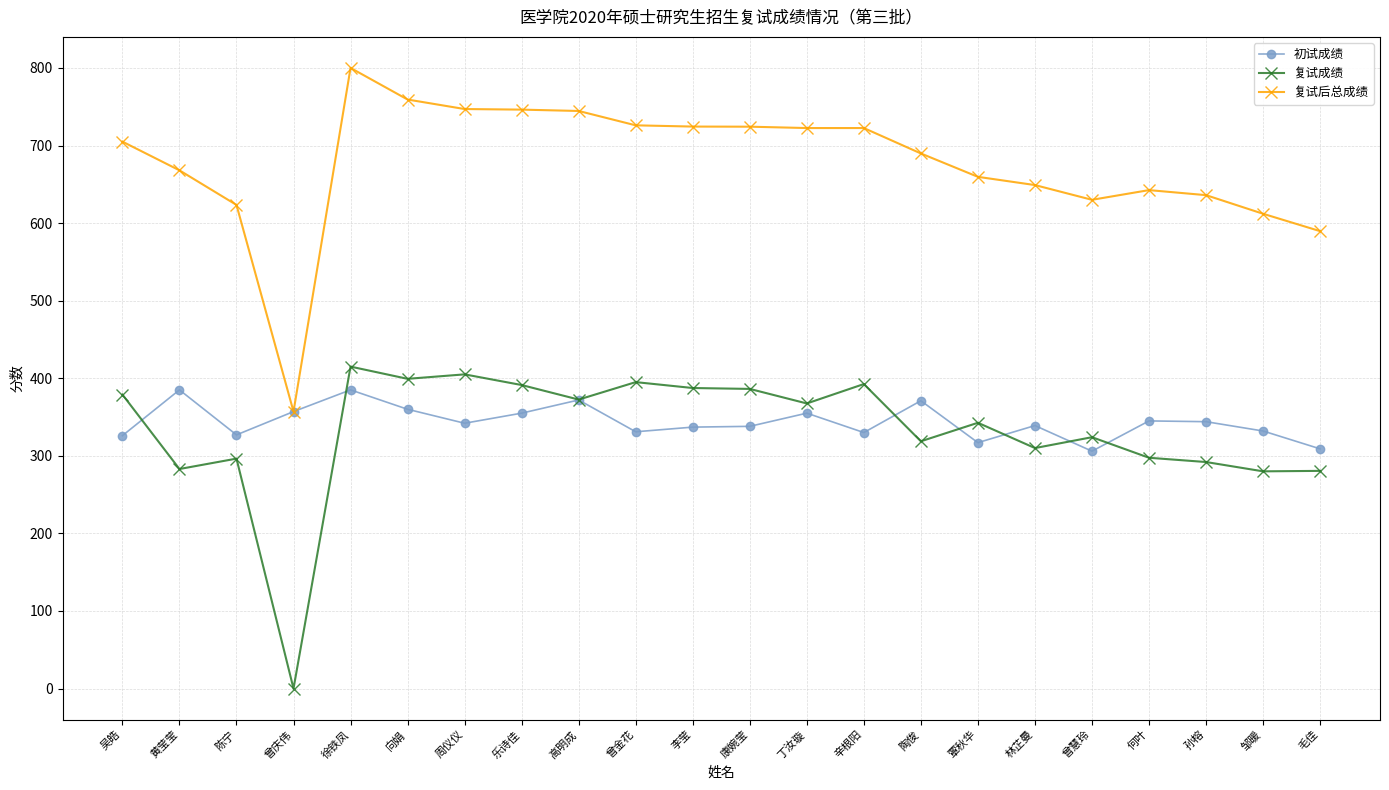

Which series has the largest range (max minus min)?

复试后总成绩